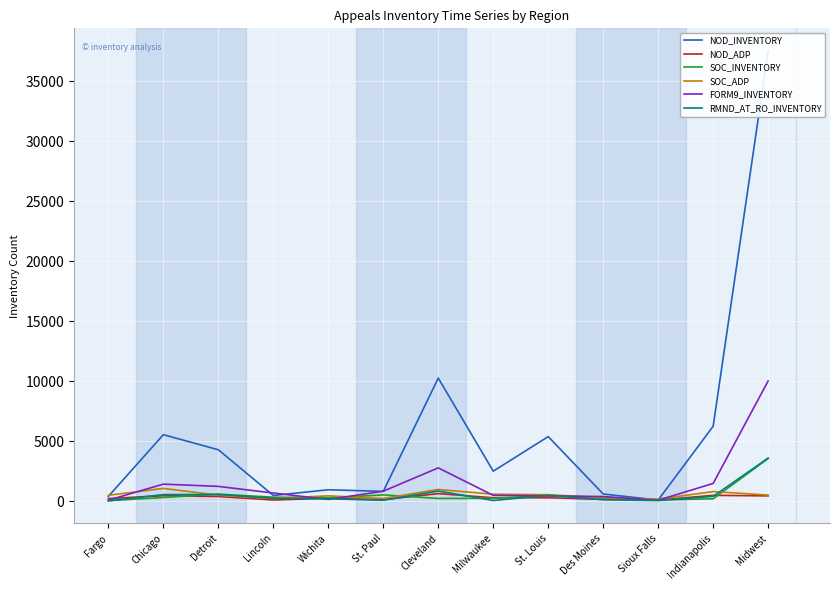

What is the label of the 13th point from the right?

Fargo